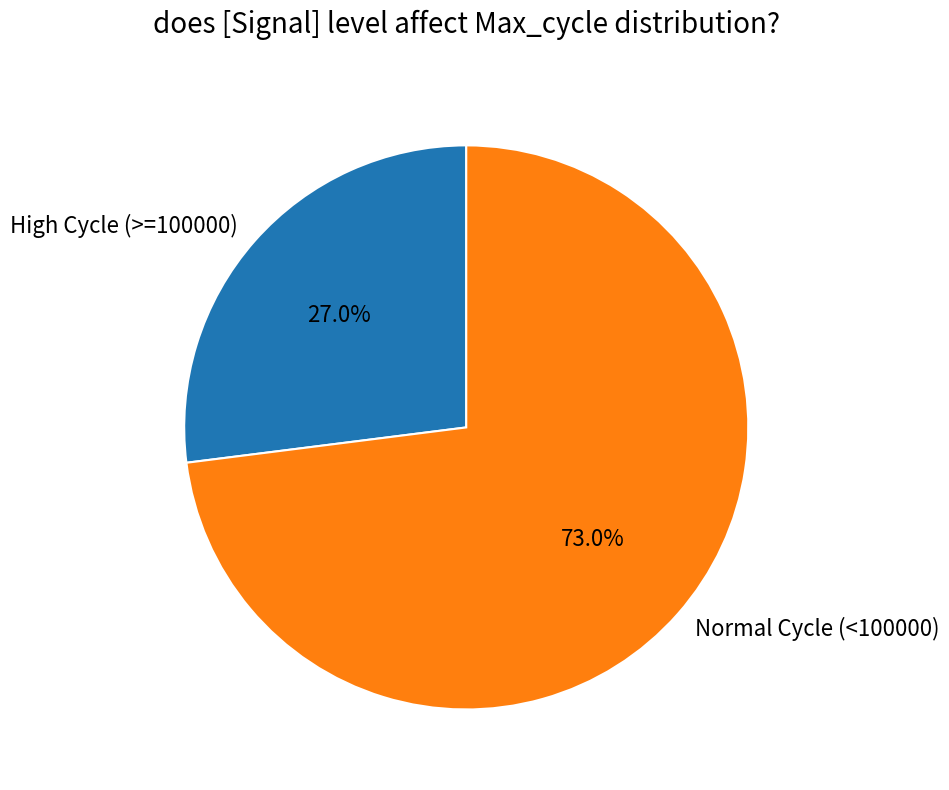

What is the ratio of the value at High Cycle (>=100000) to the value at Normal Cycle (<100000)?

0.4